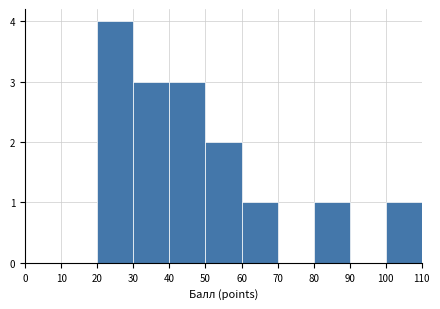

How tall is the bar that spans 60 to 70 on the x-axis? The values are not printed on the chart, so give them approximately, as read against the axis.

1